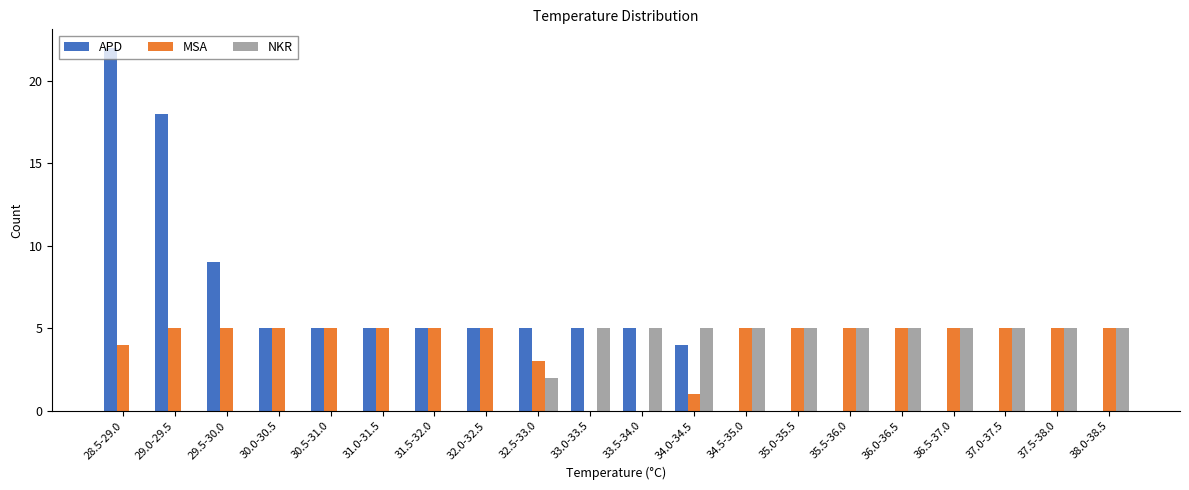

At which category is the sum across all series the highest?

28.5-29.0